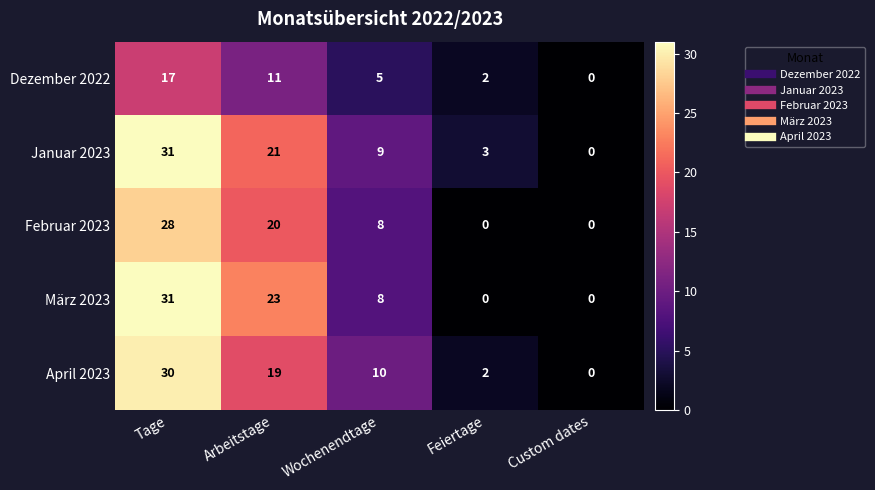

What is the total value across all series at Feiertage?

7